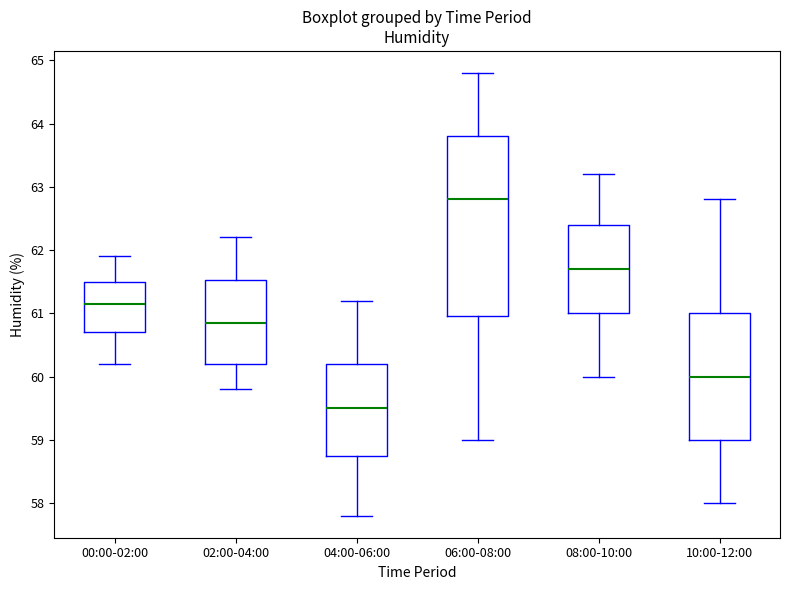

Reading left to right, transcribe this box plot: for each box, give where its median line is, the range the box spans, and where its two whiskers end, as read against the y-axis. The values are not printed on the chart, so give them approximately, as read against the axis.

00:00-02:00: median 61.2, box 60.7 to 61.5, whiskers 60.2 to 61.9
02:00-04:00: median 60.9, box 60.2 to 61.5, whiskers 59.8 to 62.2
04:00-06:00: median 59.5, box 58.8 to 60.2, whiskers 57.8 to 61.2
06:00-08:00: median 62.8, box 61.0 to 63.8, whiskers 59.0 to 64.8
08:00-10:00: median 61.7, box 61.0 to 62.4, whiskers 60.0 to 63.2
10:00-12:00: median 60.0, box 59.0 to 61.0, whiskers 58.0 to 62.8